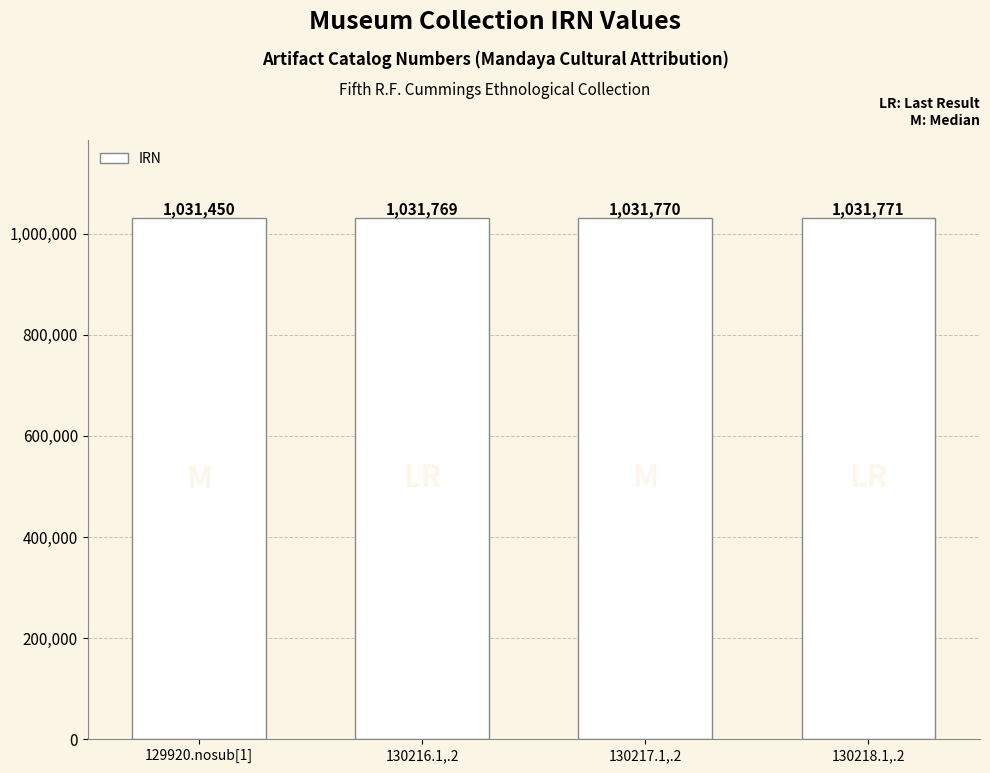

The value at 130217.1,.2 is 414847. True or false?

False